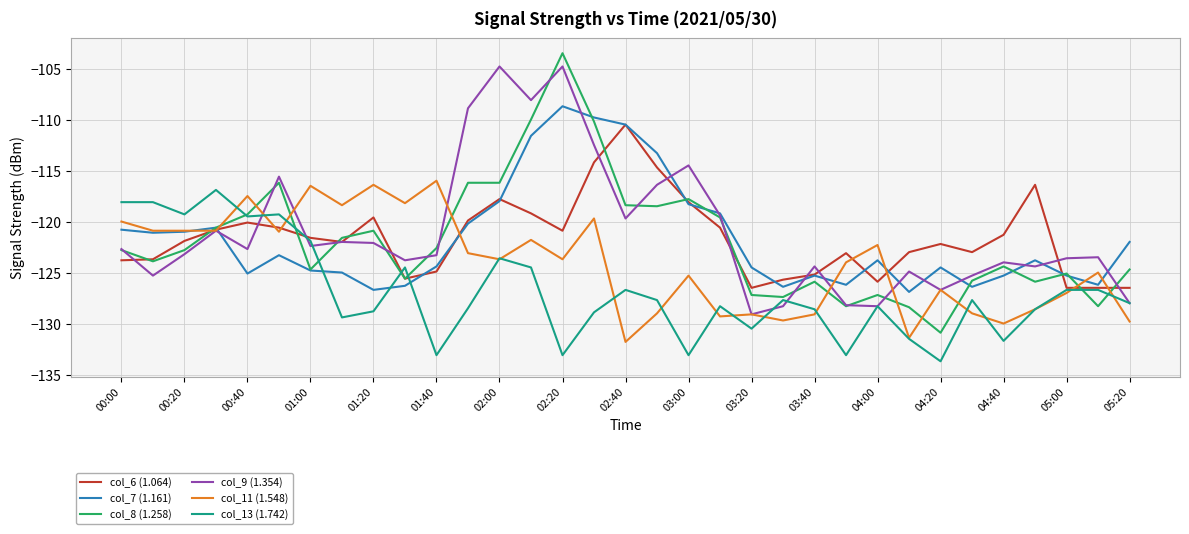

What is the smallest value displayed?

-133.7